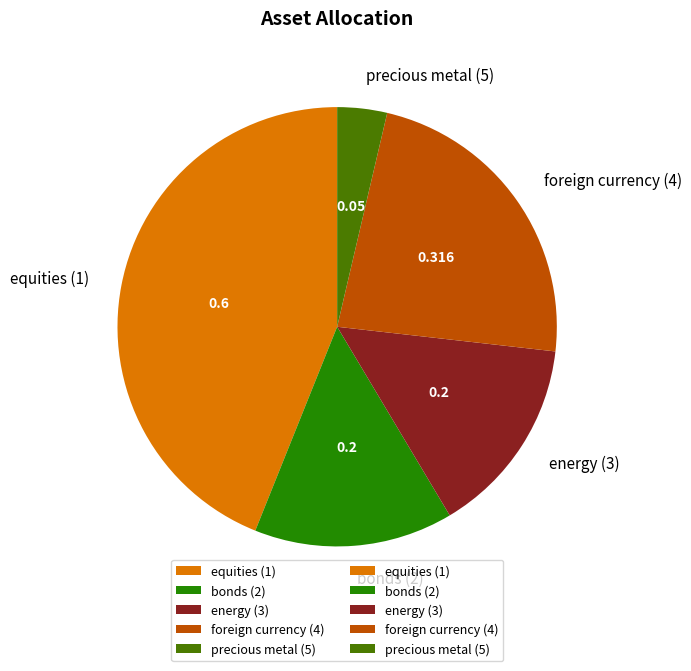

Is it true that bonds (2) is 15% of the pie?

True